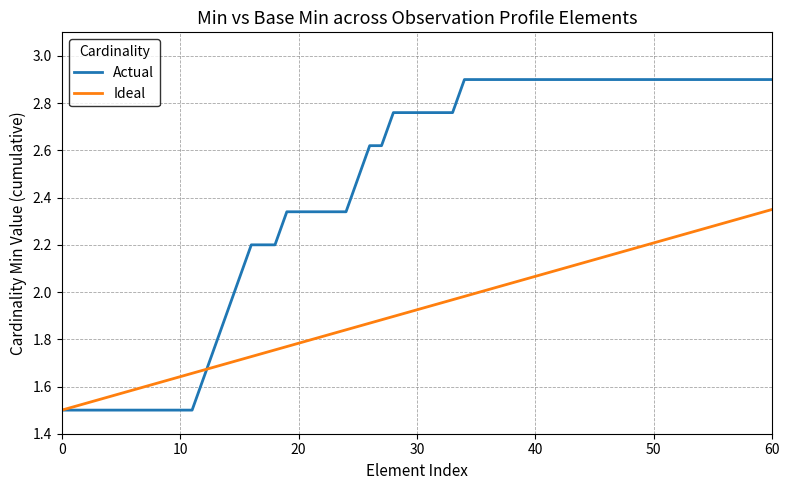

Rank the series by their maximum value, from lowest to highest.

Ideal, Actual